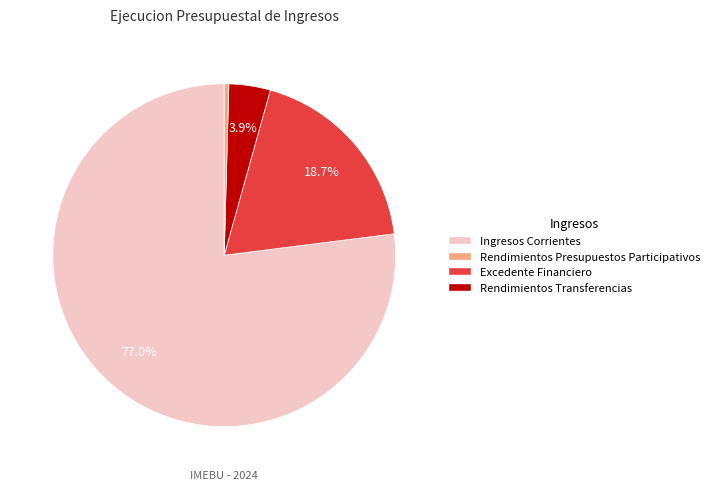

Is there a majority slice in this chart?

Yes